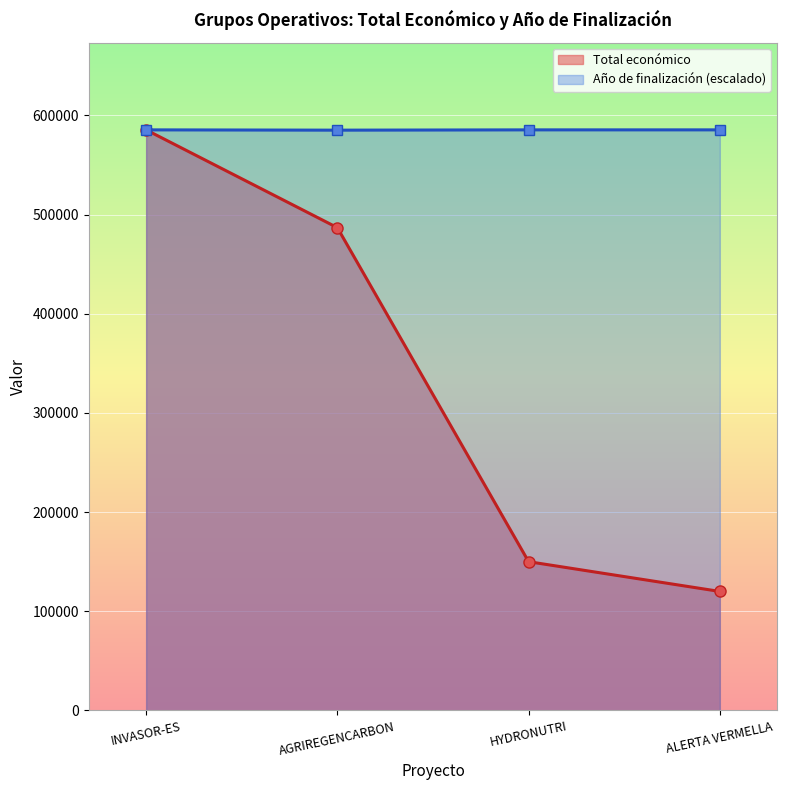

At how many categories does at least one series exceed 429775?

4